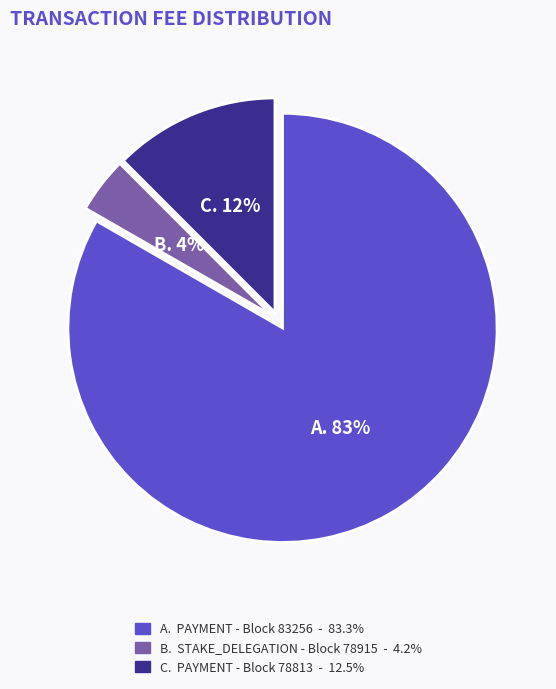

To the nearest percent, what is the average slice percentage?

33%